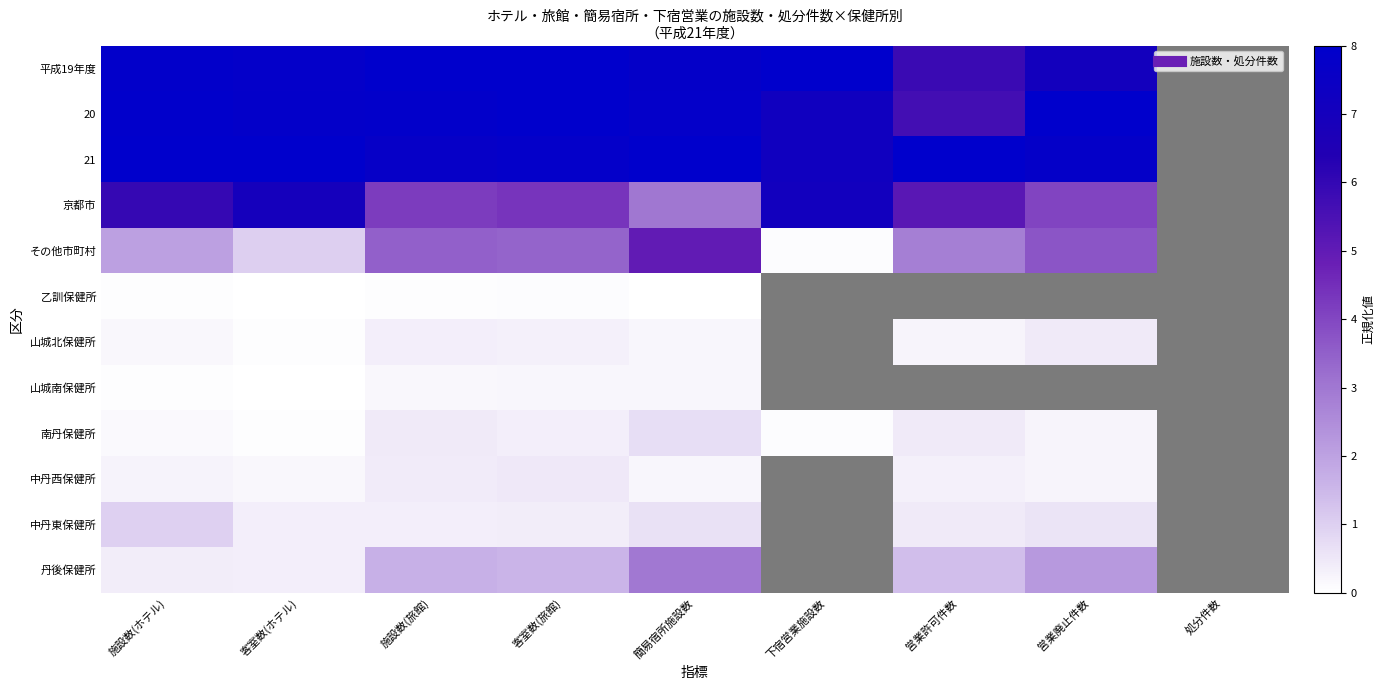

Which label corresponds to the largest value in the chart?

客室数(ホテル)